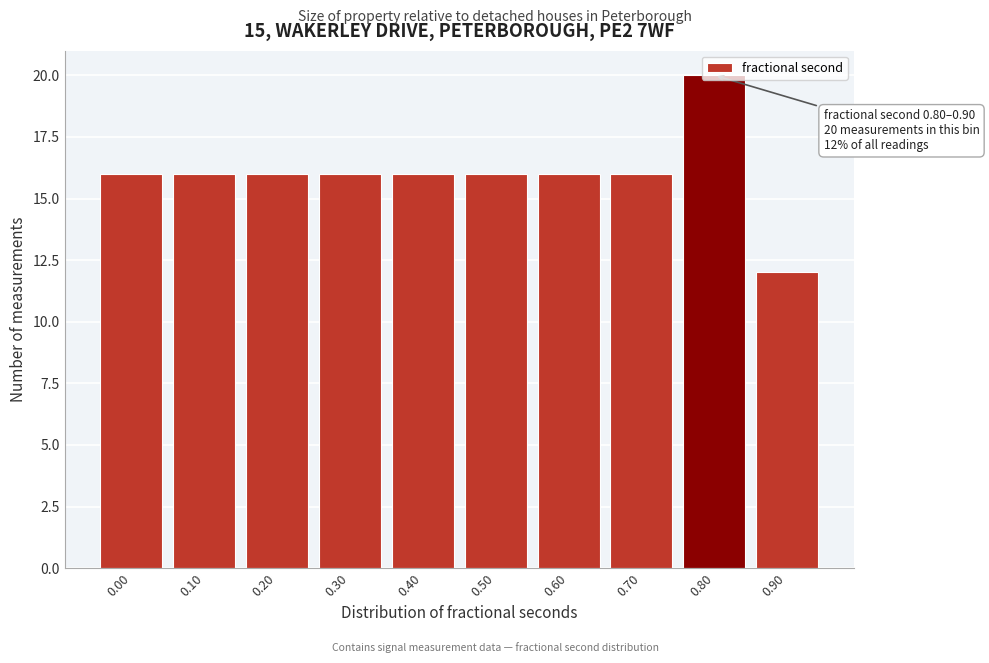

What is the value of the 6th bar from the left?

16